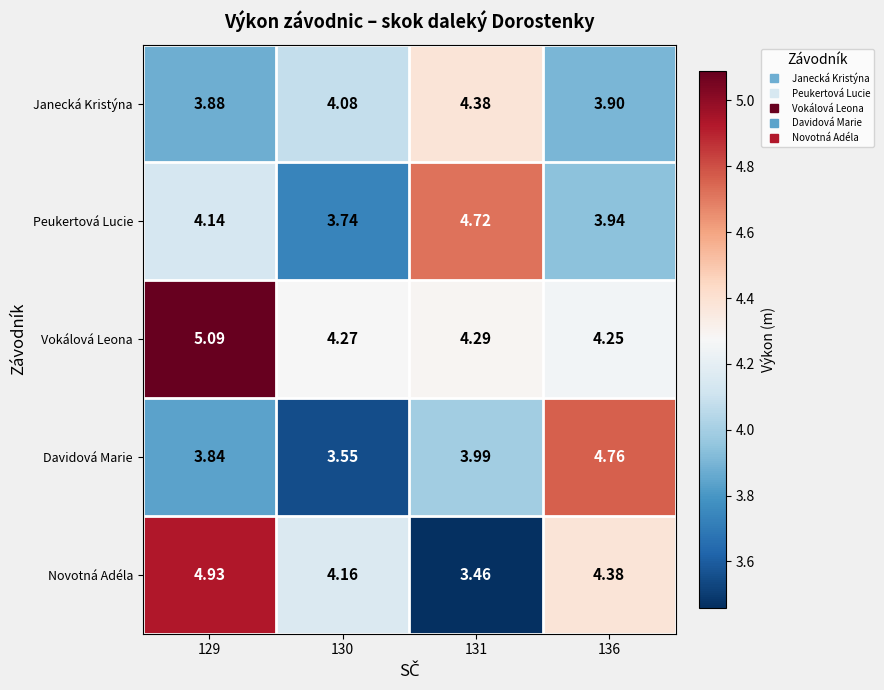

Is the value of Janecká Kristýna at 130 greater than the value of Peukertová Lucie at 136?

Yes